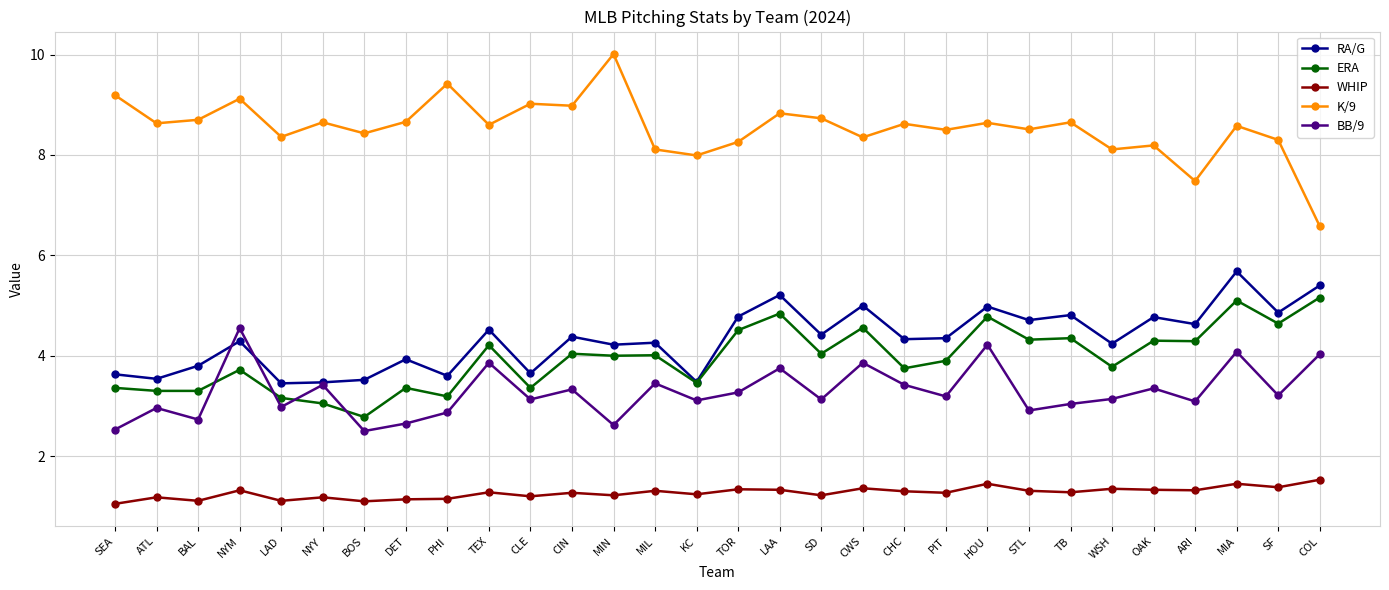

What is the average value of the WHIP series?

1.3